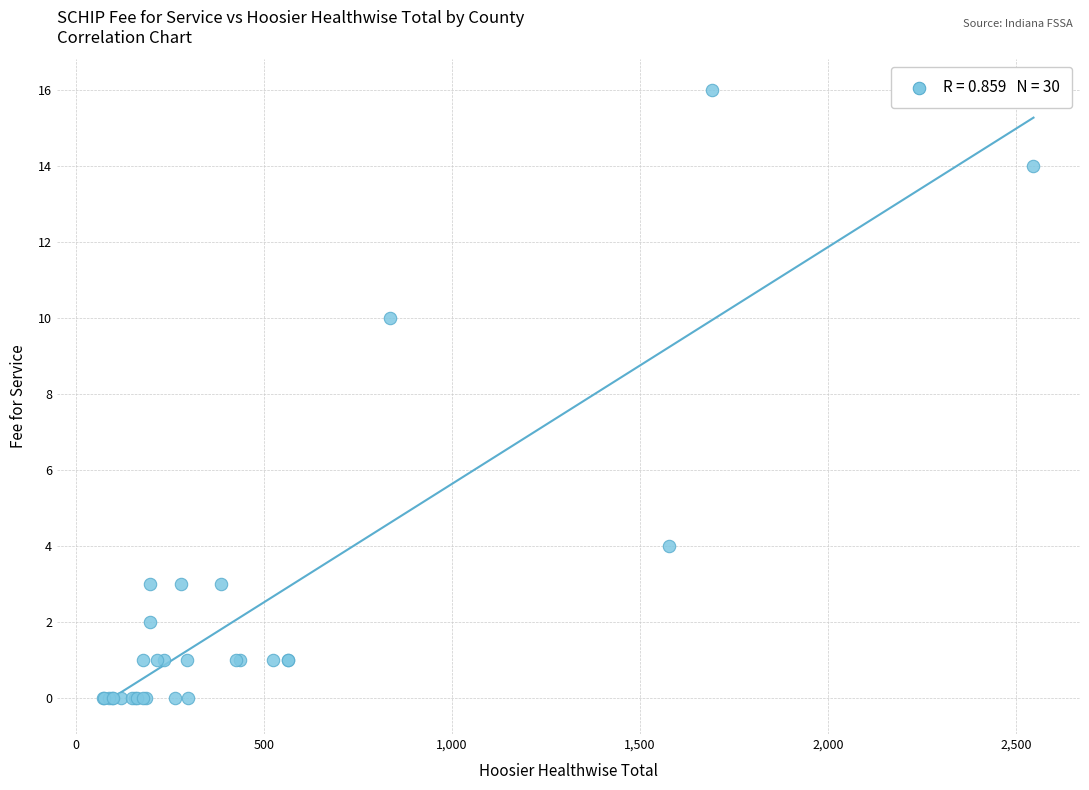

What Y value in the scatter plot is closest to 8?

10